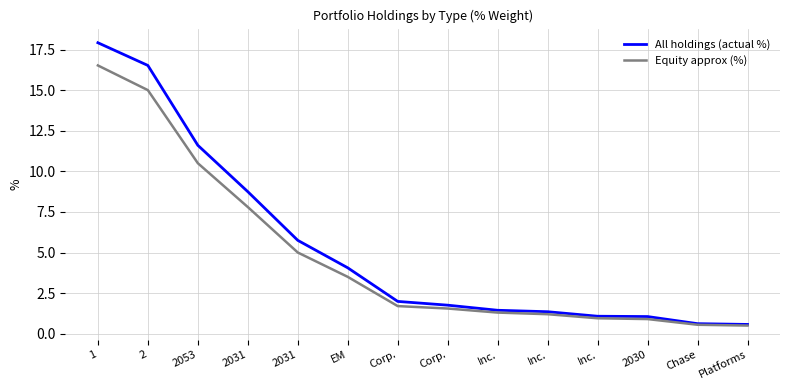

What is the sum of all Equity approx (%) values?

67.0